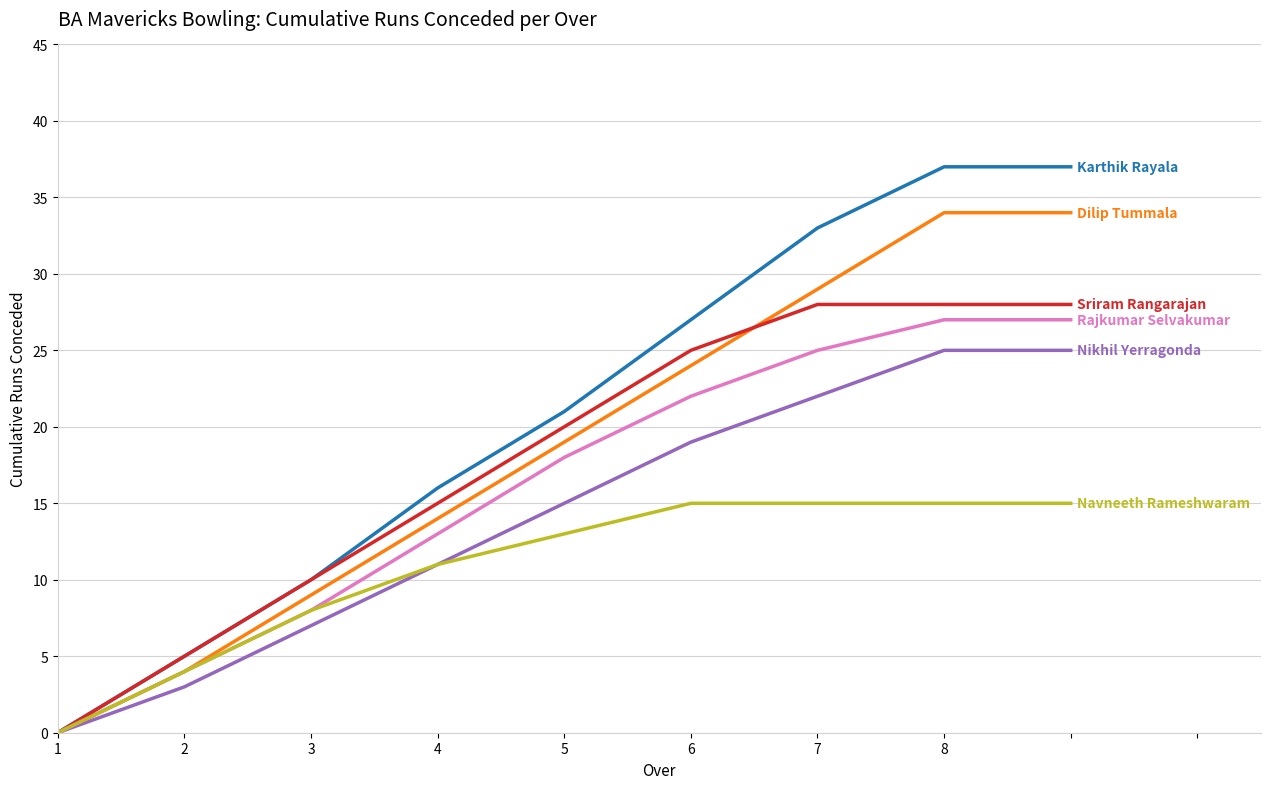

What is the maximum value shown in the chart?

37